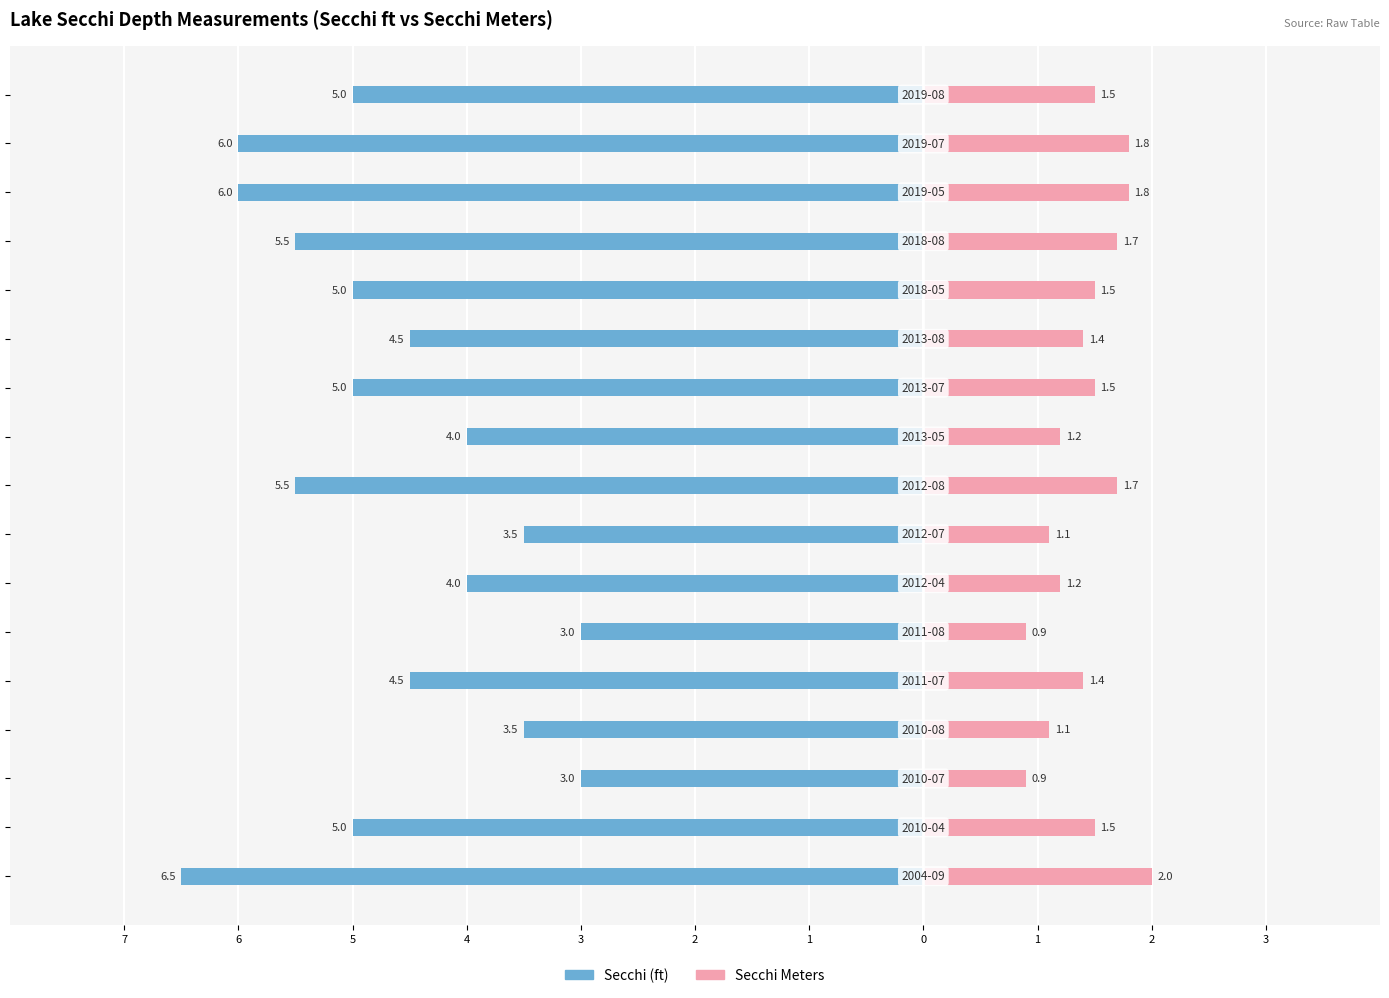

What is the difference between the maximum and second lowest values in the Secchi series?

3.0